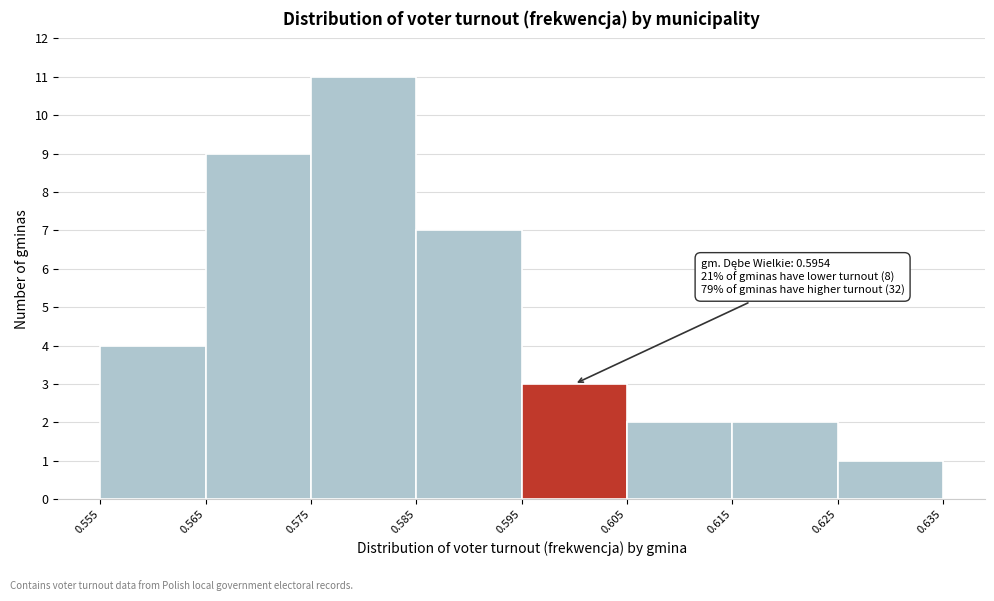

Over which range of the x-axis is the bar tallest?

0.575 to 0.585